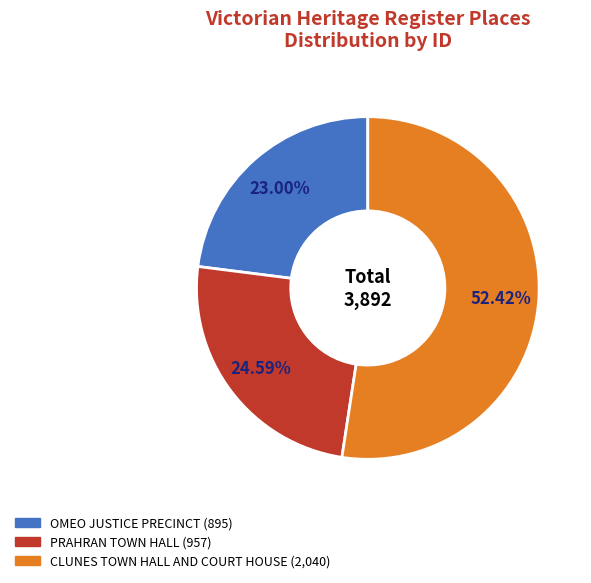

How many segments does this pie chart have?

3